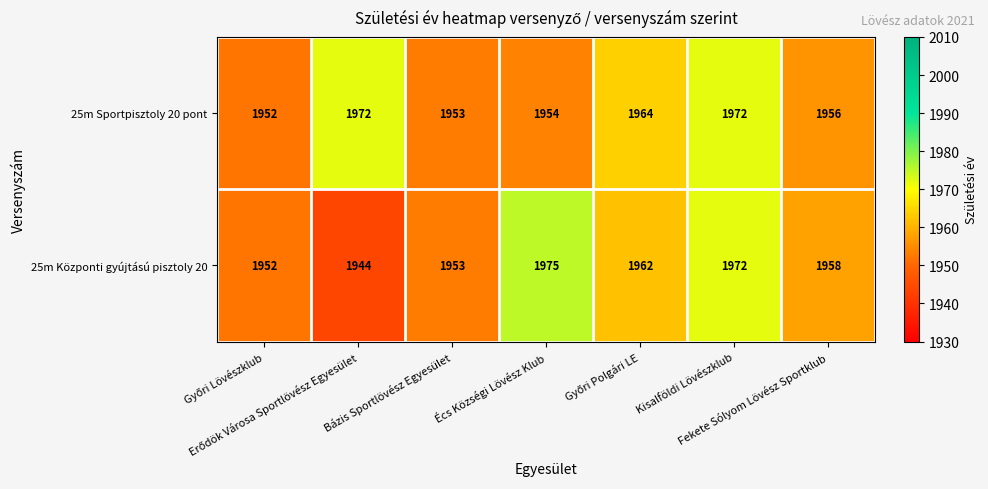

Which series has the largest total across all categories?

25m Sportpisztoly 20 pont